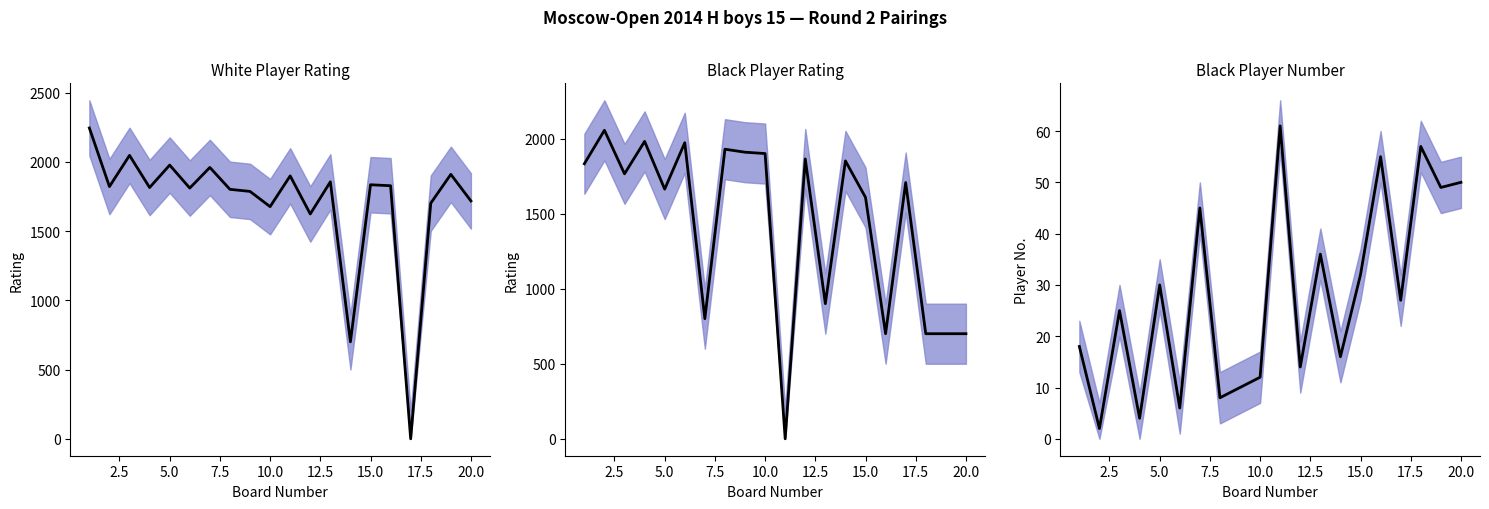

How many intersections are there between White Rating and Black Rating?

14